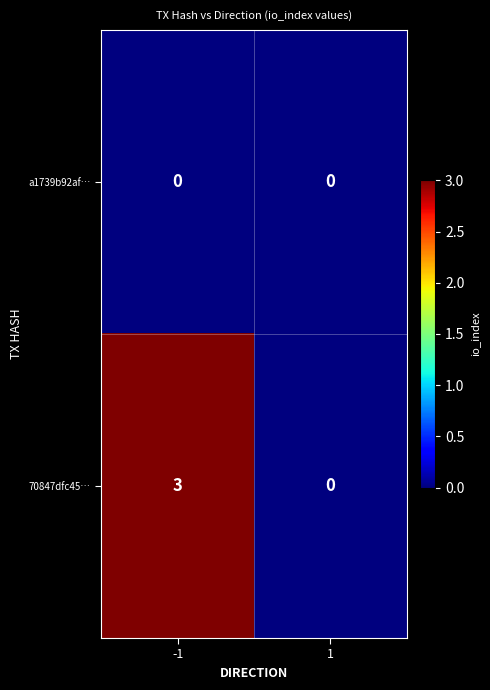

At -1, list the series in order from largest to smallest.

70847dfc45…, a1739b92af…